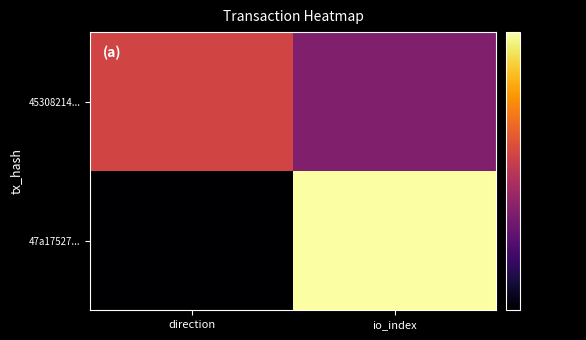

At how many categories does at least one series exceed 3?

1